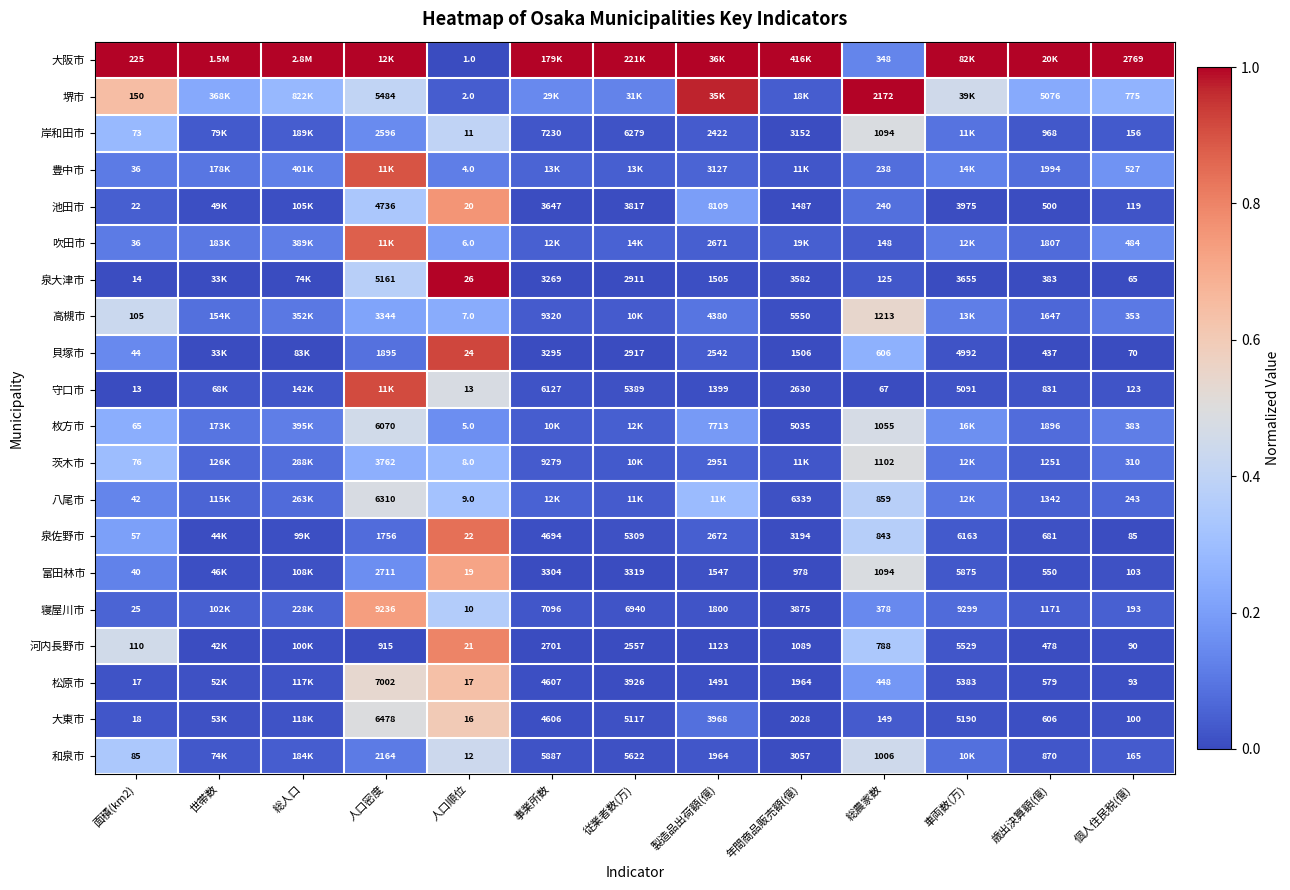

Is the value of 富田林市 at 人口順位 greater than the value of 泉佐野市 at 製造品出荷額(億)?

Yes